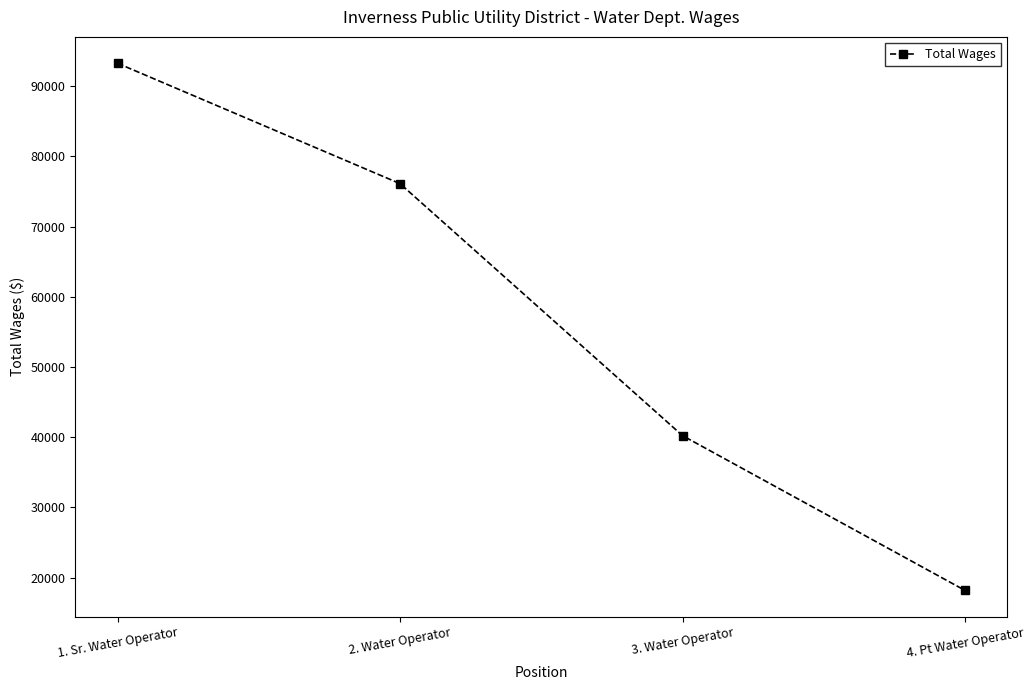

How many lines are shown in the chart?

1